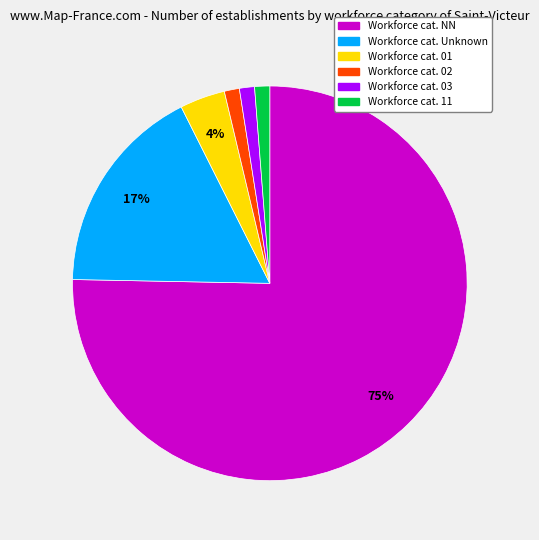

To the nearest percent, what portion does Workforce cat. Unknown represent?

17%